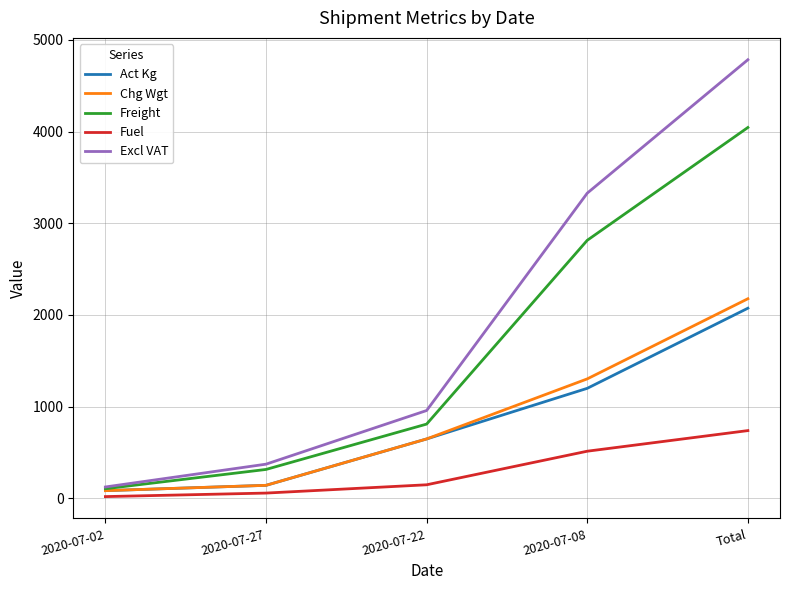

What is the maximum value shown in the chart?

4783.7